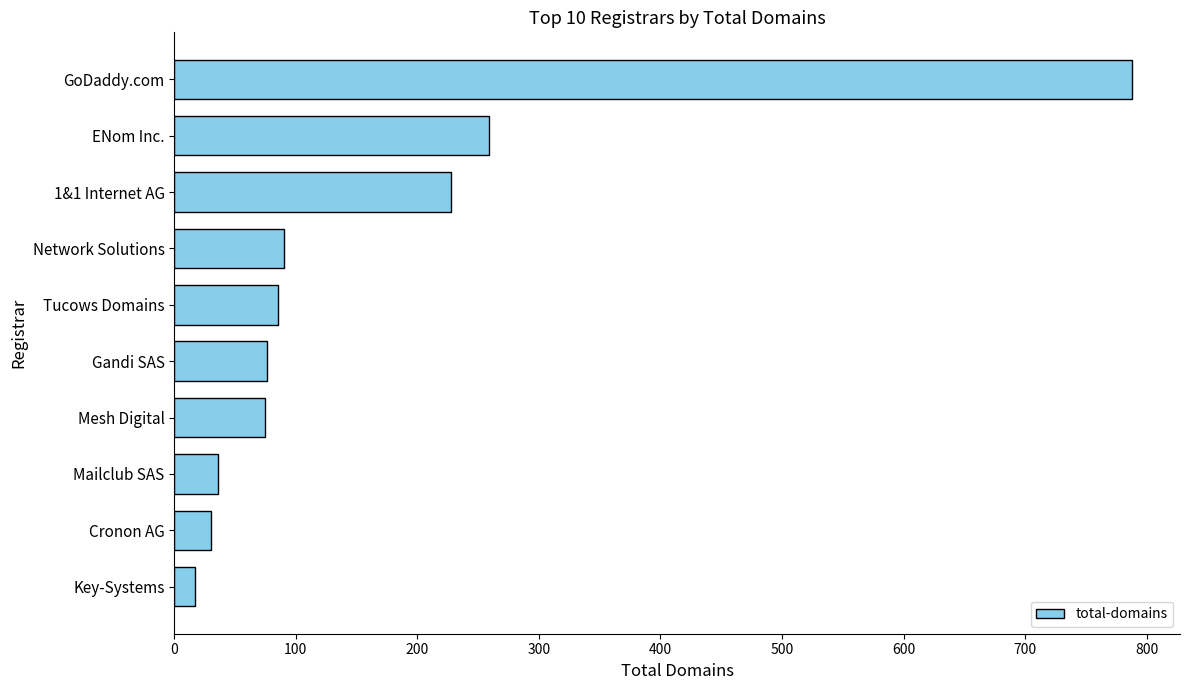

Approximately how many times larger is the value at ENom Inc. compared to GoDaddy.com?

0.3